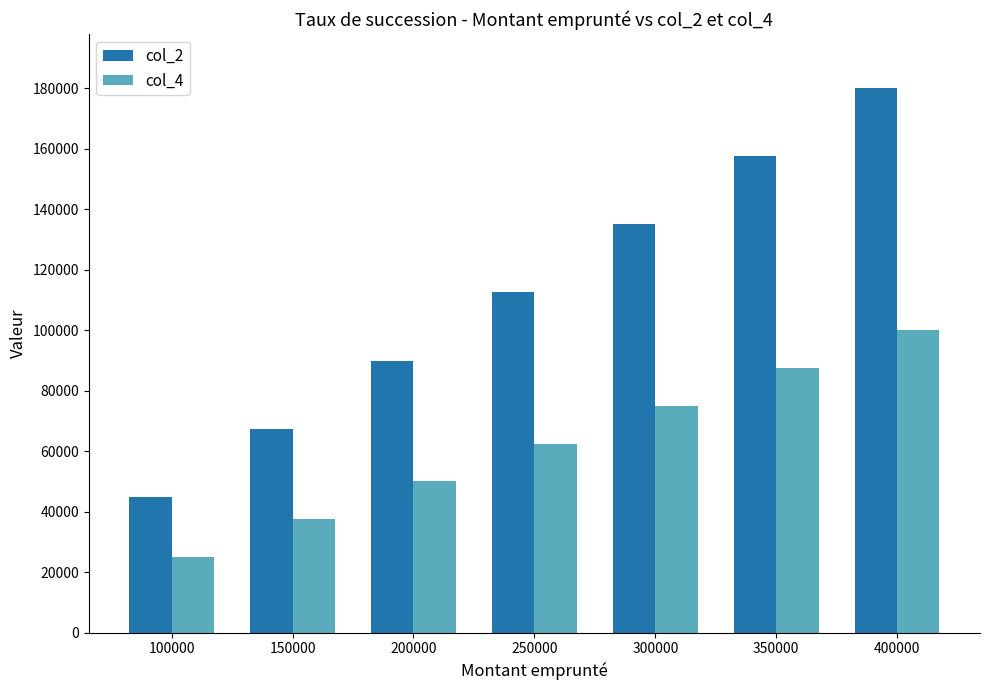

What is the difference between the highest and lowest values at 150000?

30000